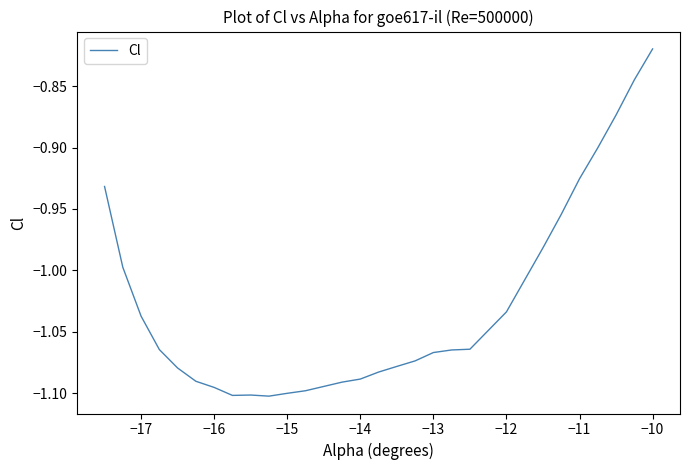

Which label corresponds to the largest value in the chart?

−10